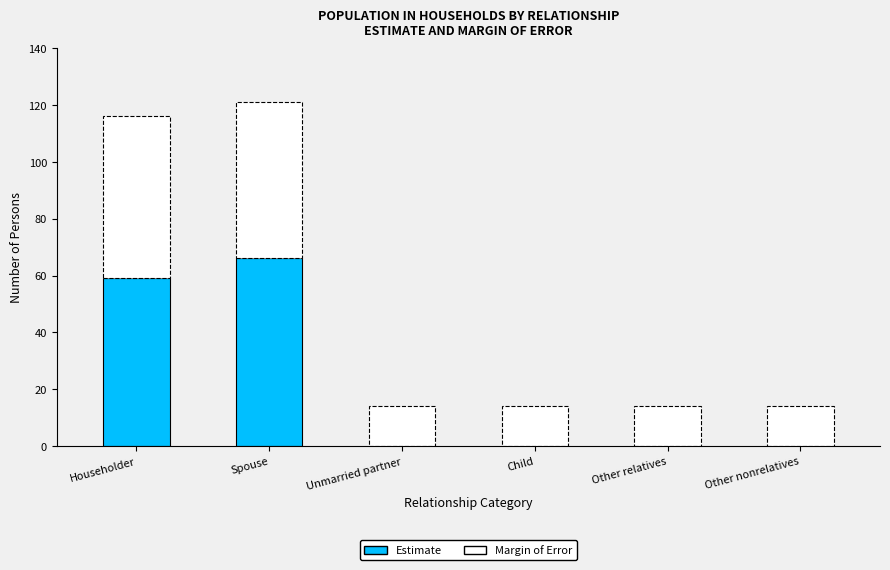

The value of Estimate at Other nonrelatives is 0. True or false?

True